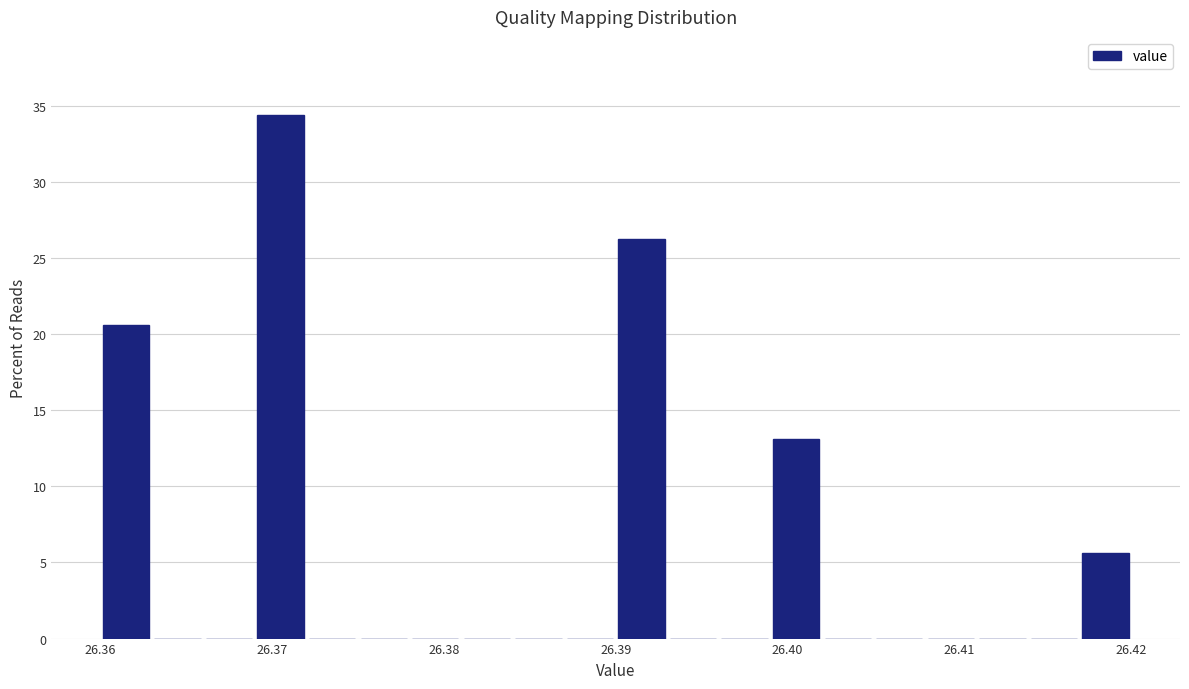

Around what value on the x-axis is the tallest bar? Give the approximate position of its centre, as read against the axis.

26.371